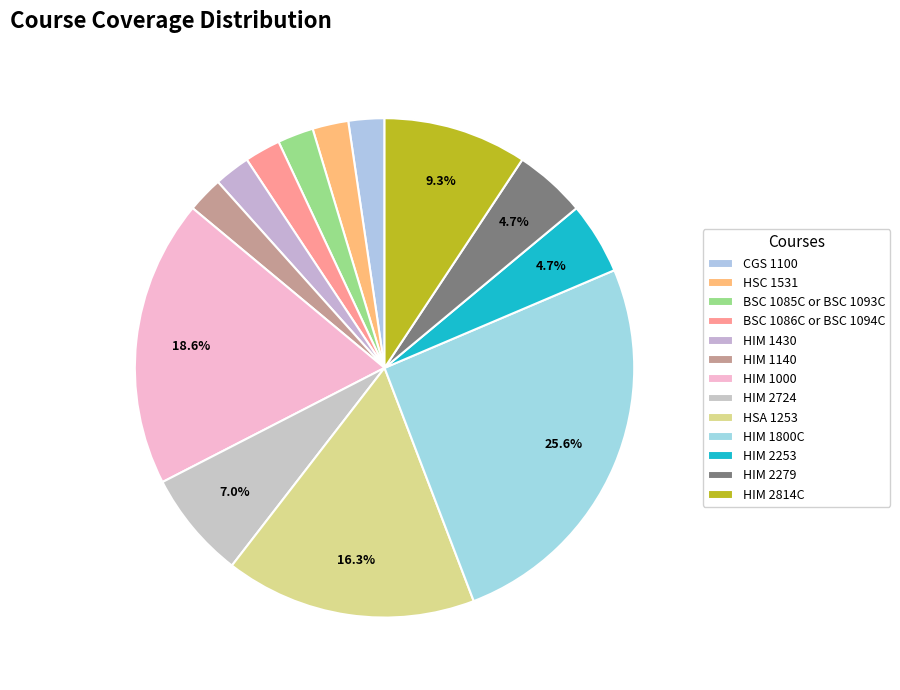

Is it true that BSC 1086C or BSC 1094C is 16% of the pie?

False